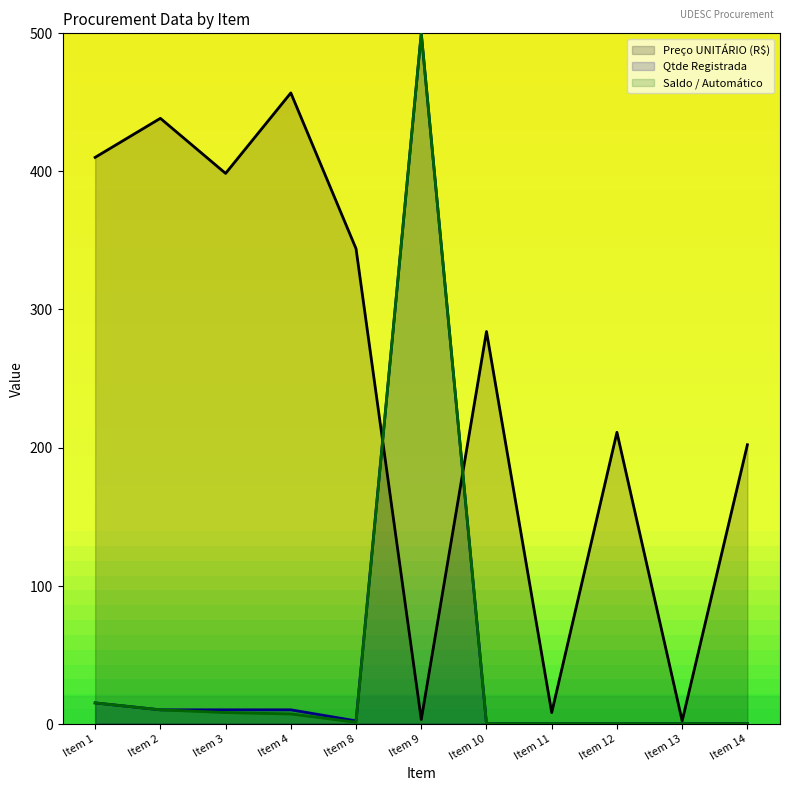

Between which two adjacent categories do Preço UNITÁRIO (R$) and Saldo / Automático first intersect?

Item 8 and Item 9